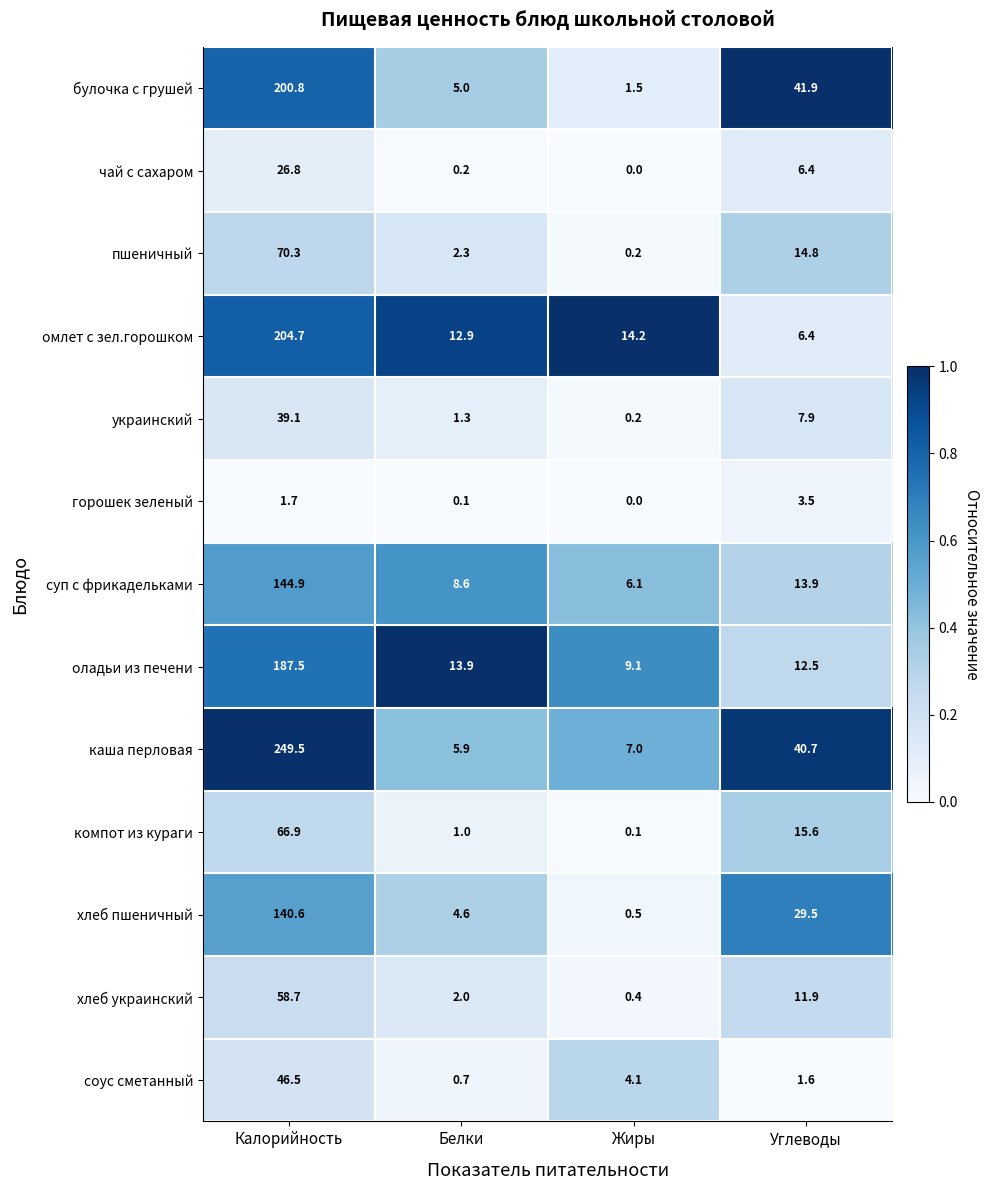

What is the difference between the highest and lowest values at Углеводы?

40.3